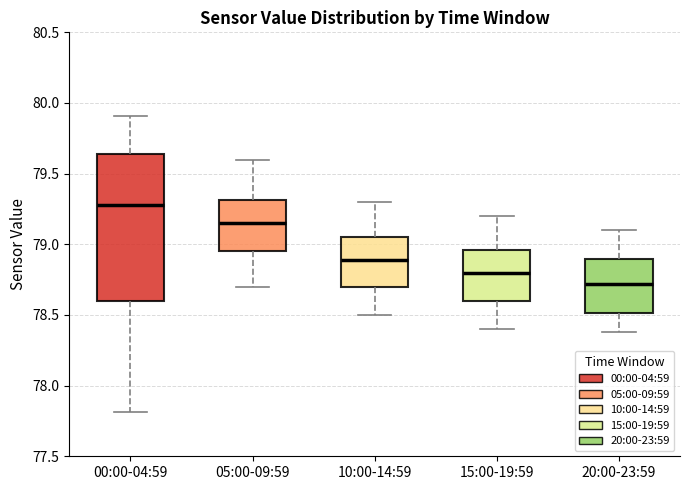

Where is the lower edge of the box for 05:00-09:59 on the y-axis? The values are not printed on the chart, so give them approximately, as read against the axis.

78.95